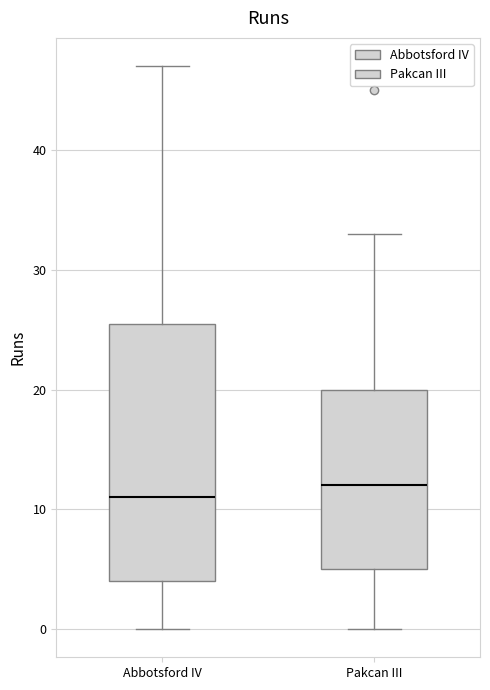

Comparing the boxes themselves (not the whiskers), which one is the tallest?

Abbotsford IV